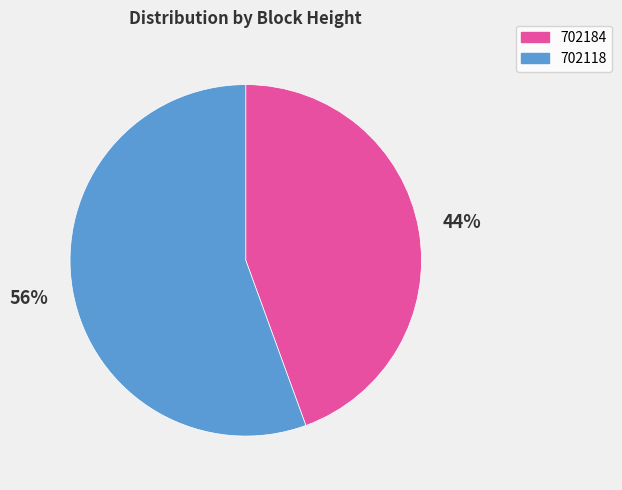

What percentage is the 702184 slice, to the nearest percent?

44%